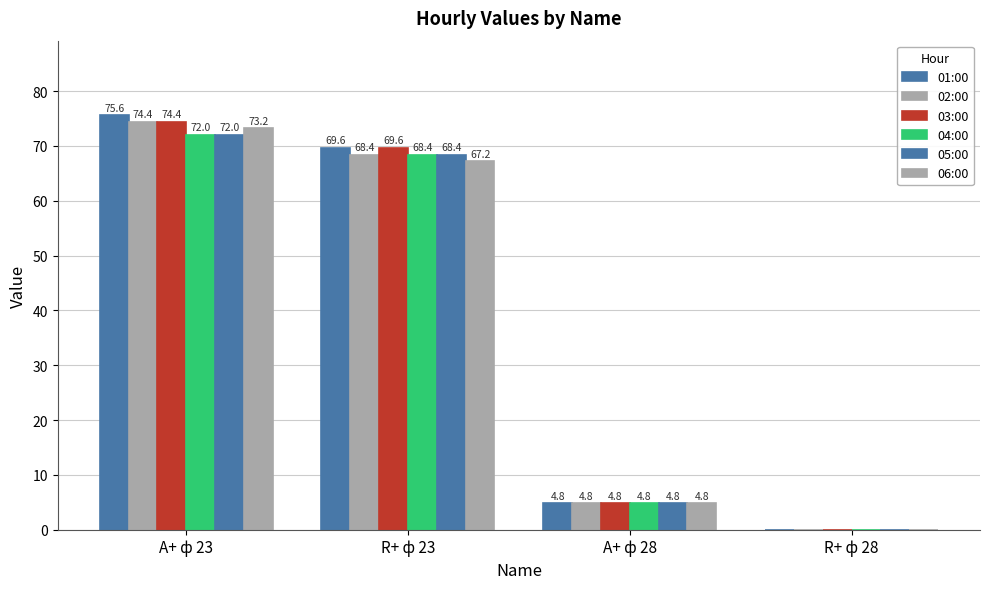

Reading right to left, what are all the values shown in this chart?

01:00: 0.0	4.8	69.6	75.6
02:00: 0.0	4.8	68.4	74.4
03:00: 0.0	4.8	69.6	74.4
04:00: 0.0	4.8	68.4	72.0
05:00: 0.0	4.8	68.4	72.0
06:00: 0.0	4.8	67.2	73.2